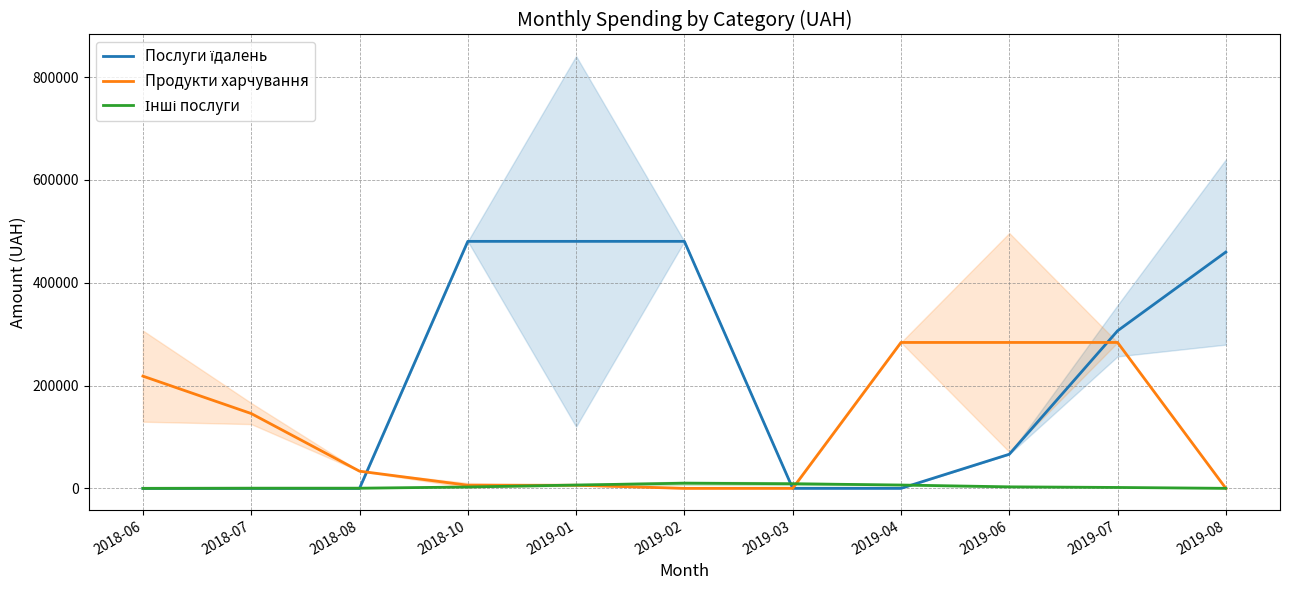

Which series changed the most between 2019-04 and 2019-07?

Послуги їдалень